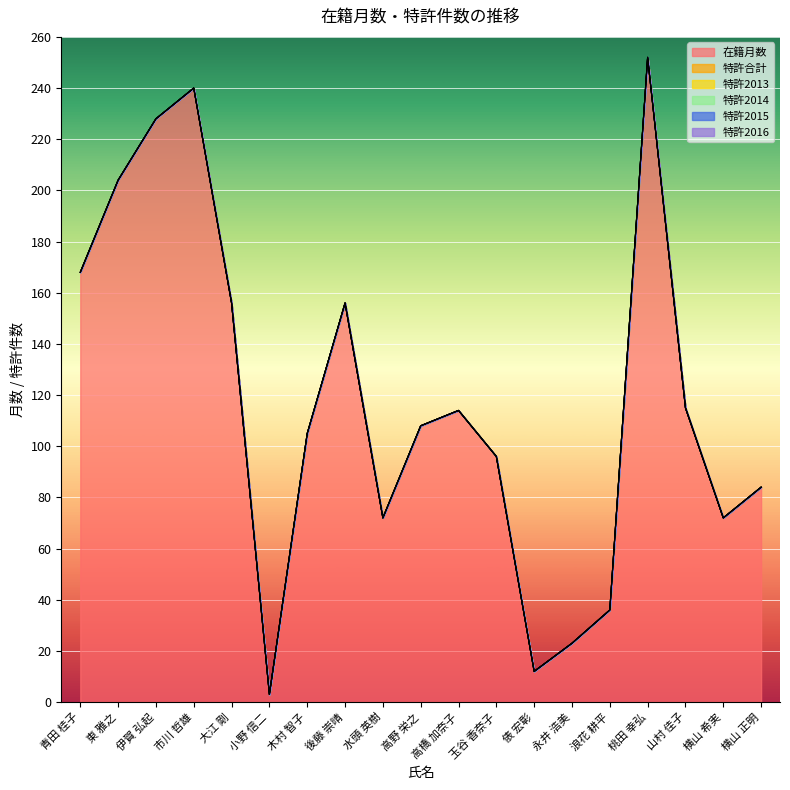

True or false: 特許2015 has more than 2 points higher than both neighbors.

False